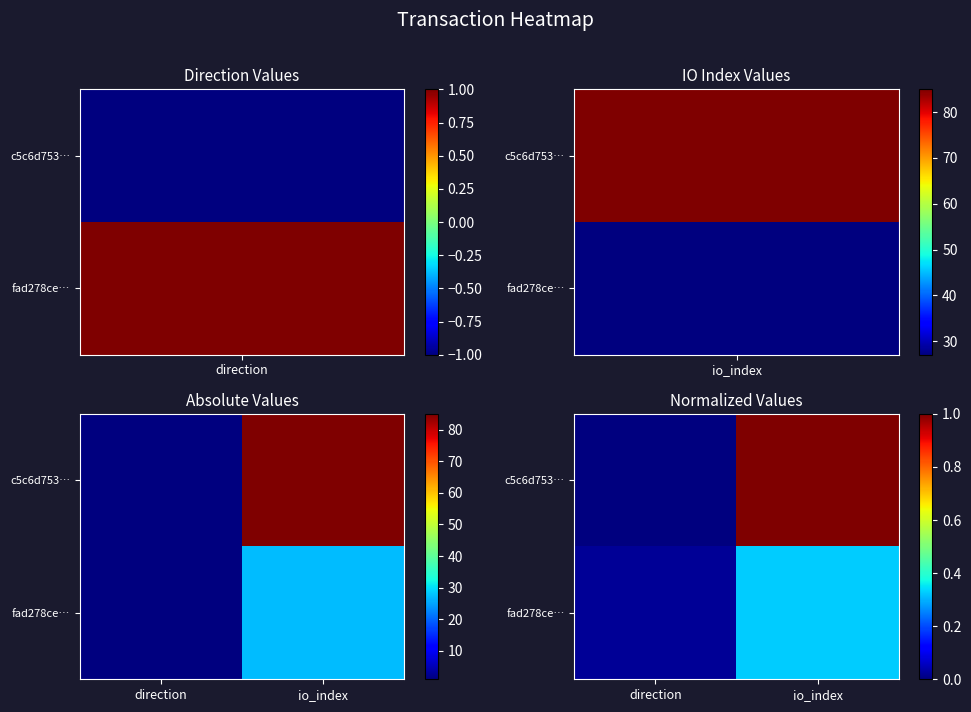

What is the difference between the maximum and minimum values in the c5c6d753… series?

1.0